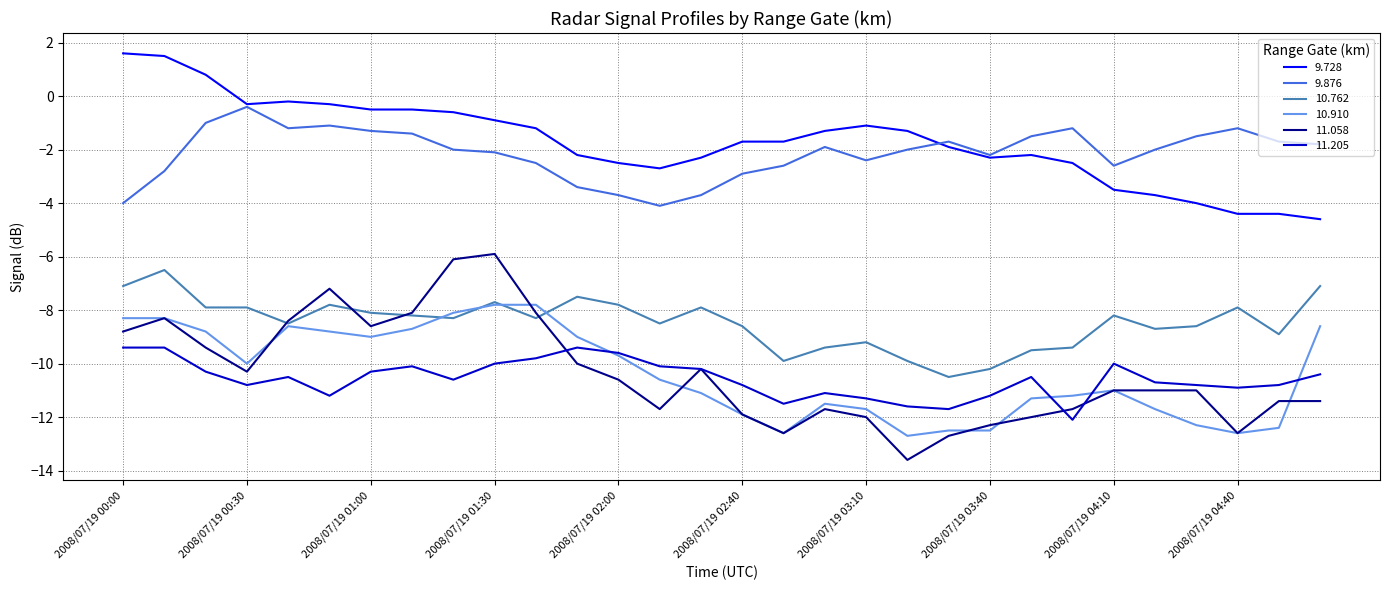

Does the chart have visible grid lines?

Yes